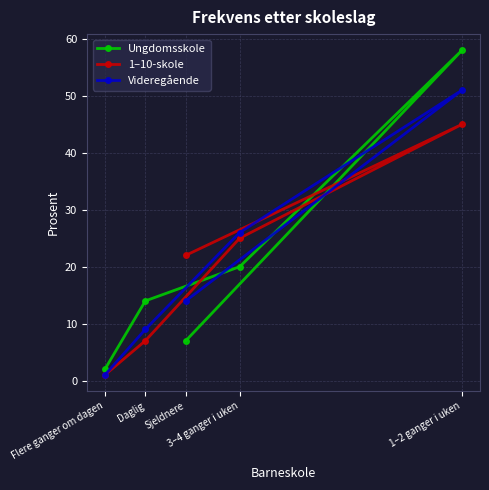

How many lines are shown in the chart?

3